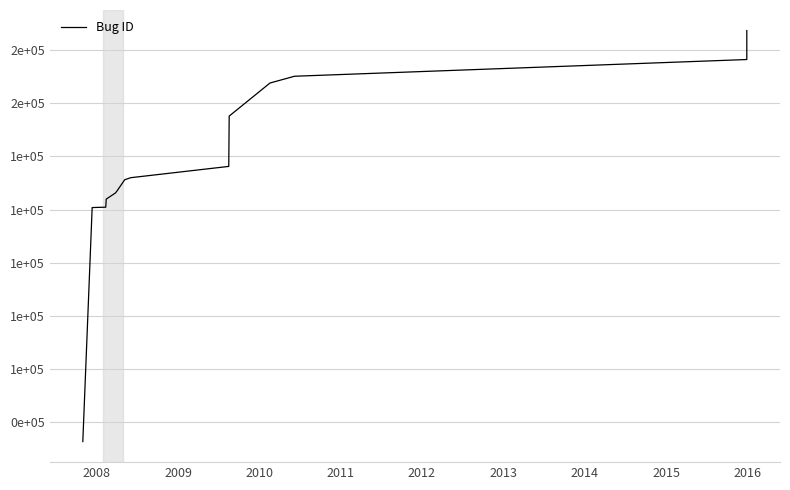

What is the greatest value displayed?

187290